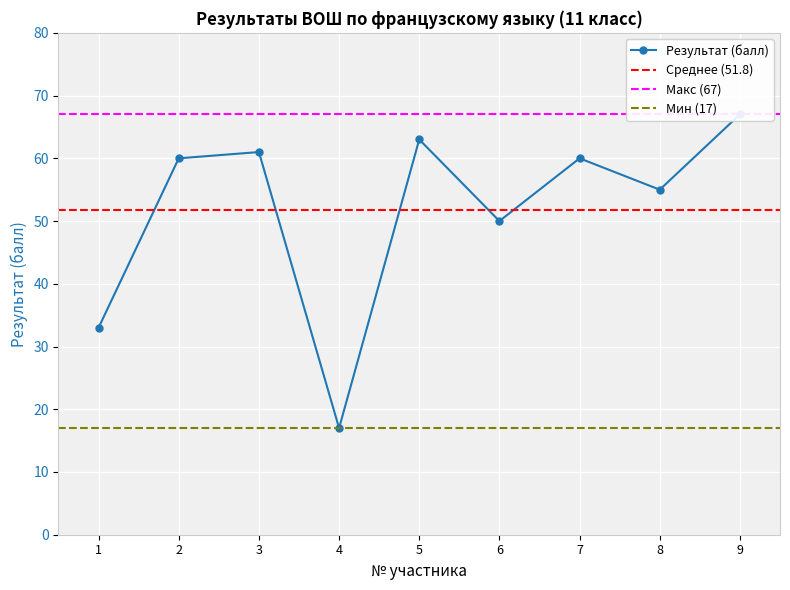

Is it true that the value at 9 is 67?

True